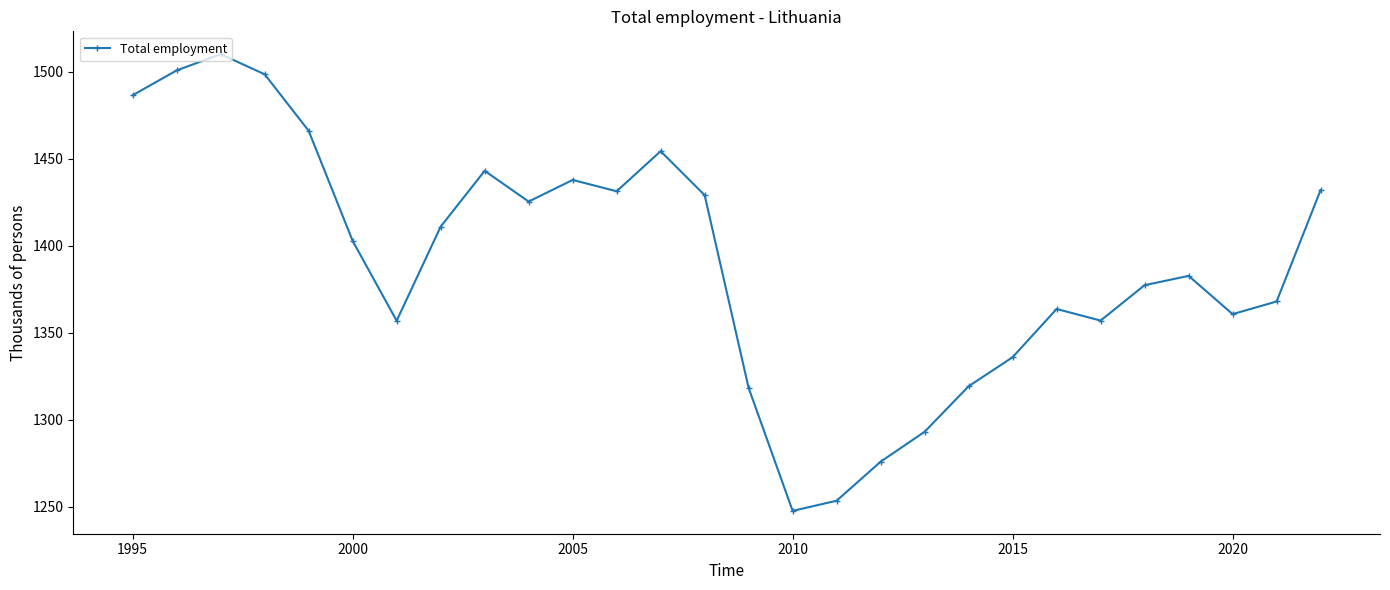

What is the value of the 9th point from the left?

1443.0